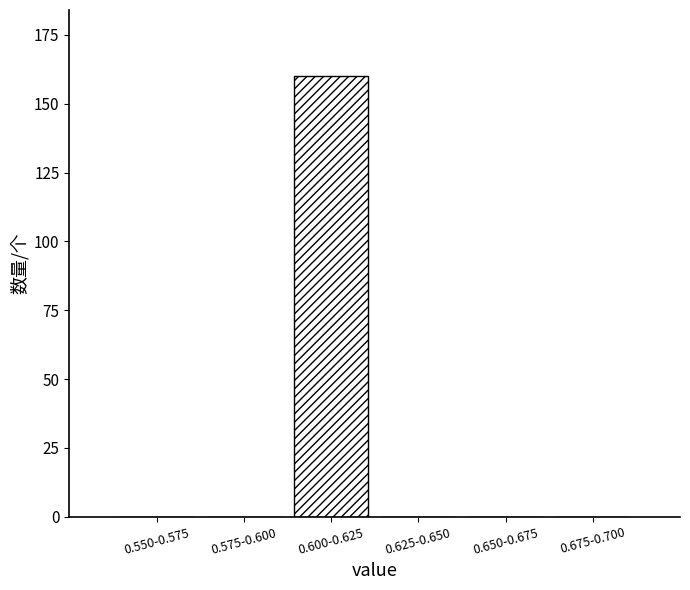

Reading left to right, transcribe all the data shown in this chart.

0.550-0.575=0	0.575-0.600=0	0.600-0.625=160	0.625-0.650=0	0.650-0.675=0	0.675-0.700=0